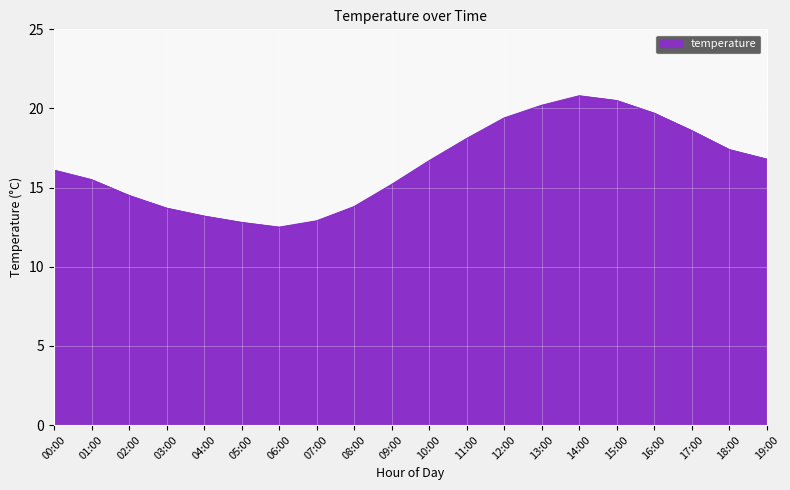

What is the smallest value displayed?

12.5